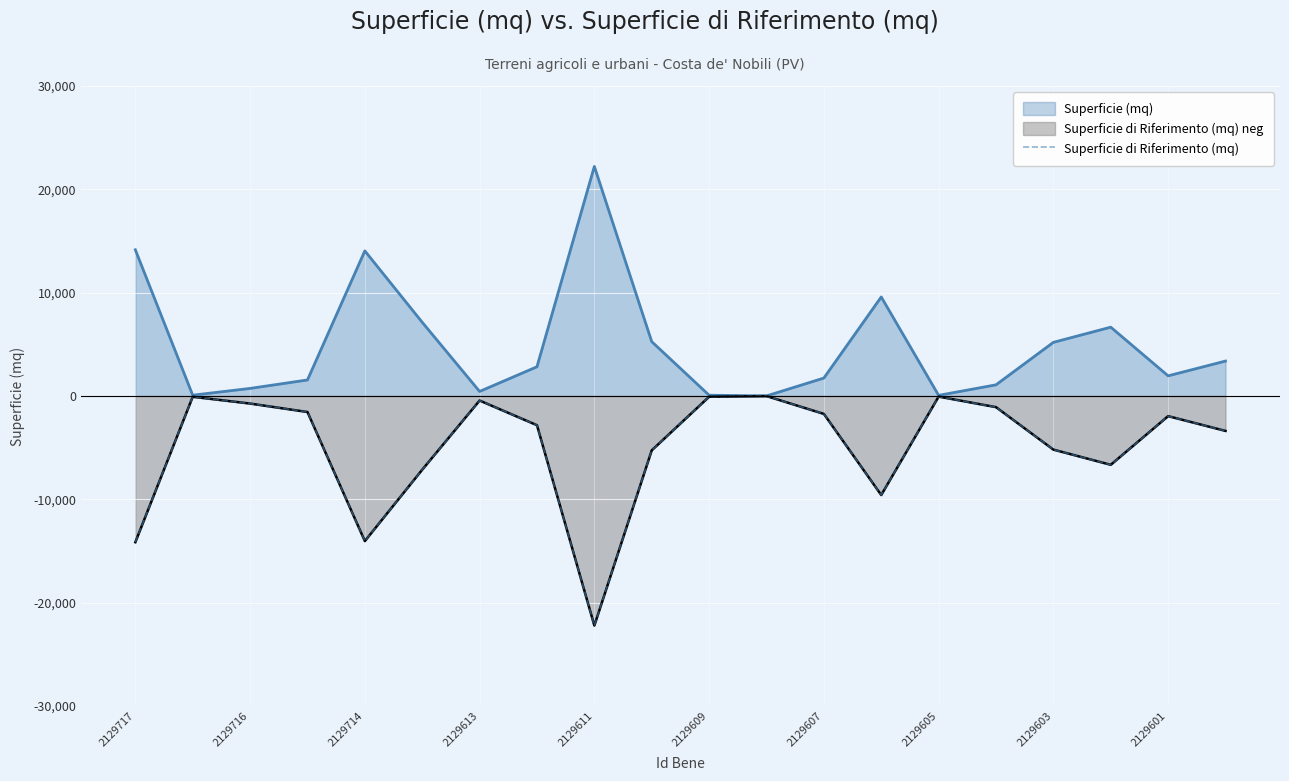

Read the value at 2129605, to the nearest 100.

-100